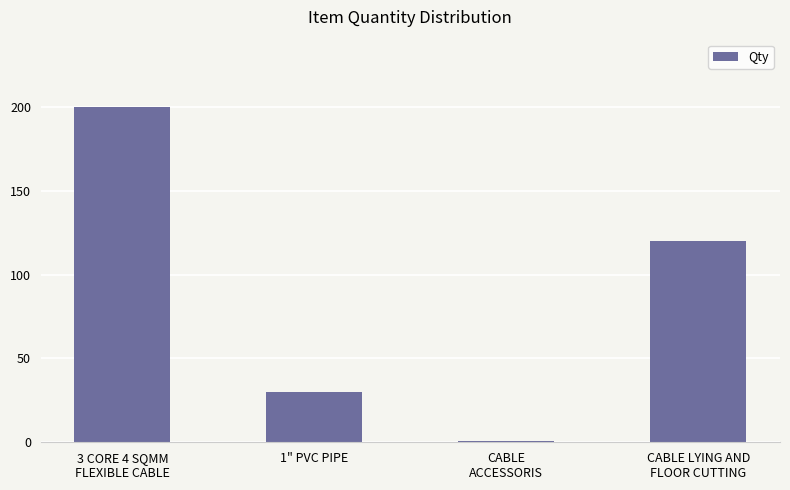

What is the ratio of the value at 3 CORE 4 SQMM
FLEXIBLE CABLE to the value at CABLE
ACCESSORIS?

200.0